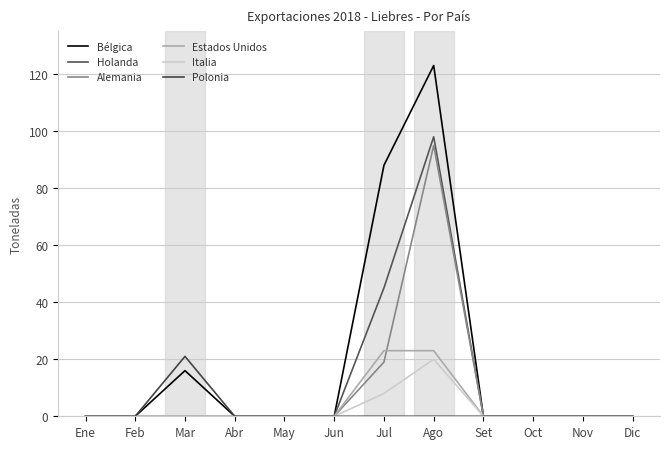

The value of Holanda at Set is -33. True or false?

False